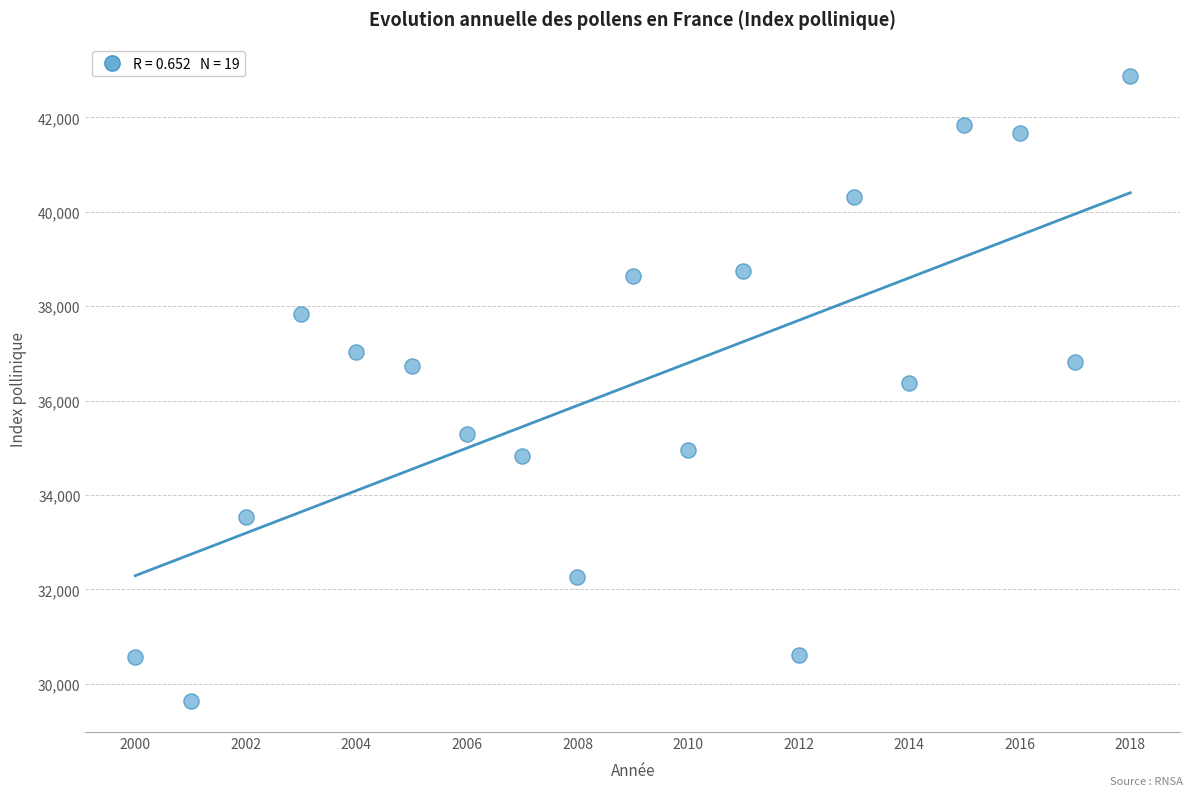

What is the range of X values (max minus min)?

18.0